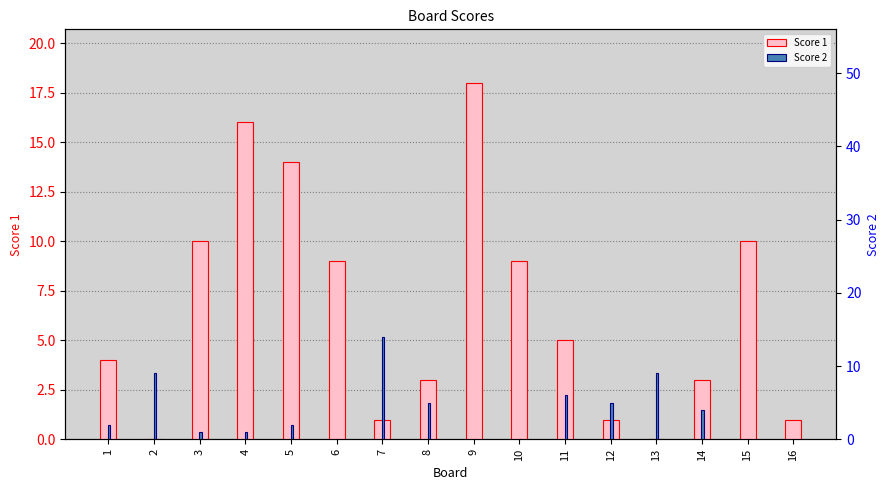

Which series has the largest total across all categories?

Score 1